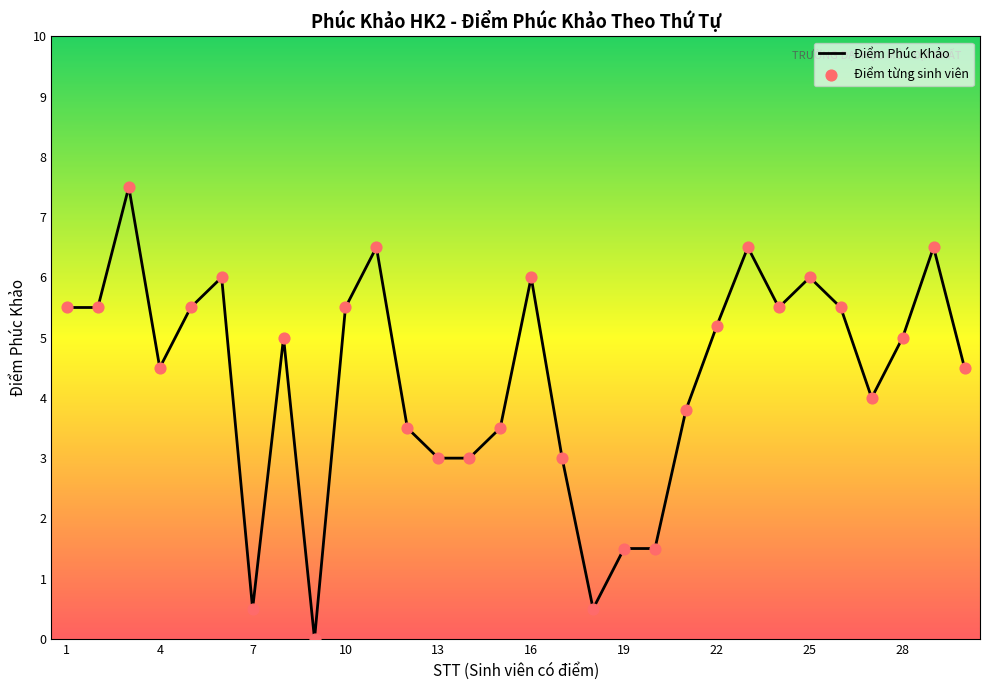

What is the maximum value shown in the chart?

7.5